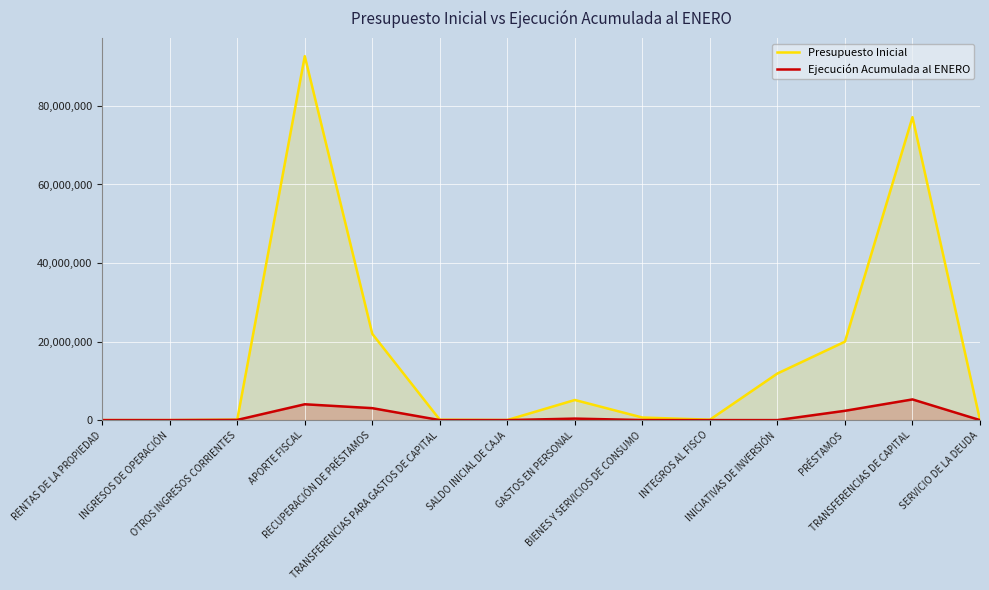

Rank the categories by Ejecución Acumulada al ENERO value from highest to lowest.

TRANSFERENCIAS DE CAPITAL, APORTE FISCAL, RECUPERACIÓN DE PRÉSTAMOS, PRÉSTAMOS, GASTOS EN PERSONAL, OTROS INGRESOS CORRIENTES, BIENES Y SERVICIOS DE CONSUMO, RENTAS DE LA PROPIEDAD, INGRESOS DE OPERACIÓN, TRANSFERENCIAS PARA GASTOS DE CAPITAL, SALDO INICIAL DE CAJA, INTEGROS AL FISCO, INICIATIVAS DE INVERSIÓN, SERVICIO DE LA DEUDA